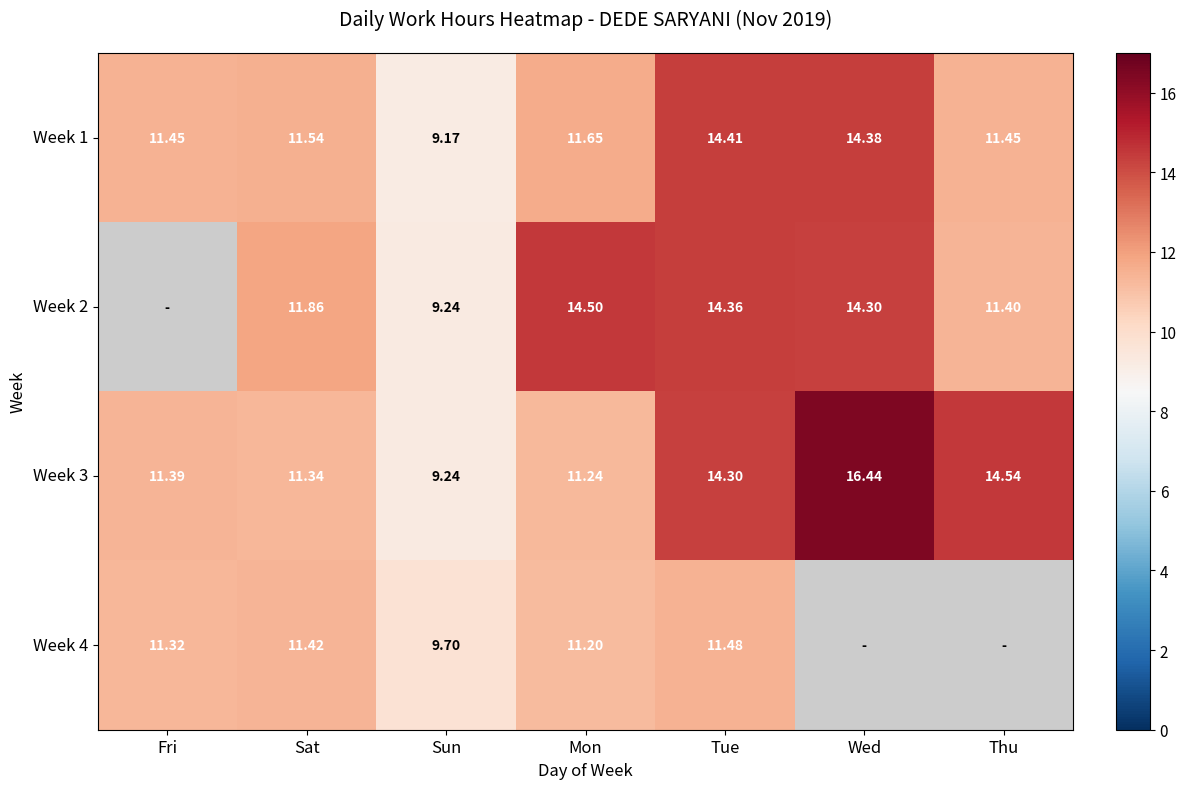

At which label is Week 3 closest to 12?

Fri